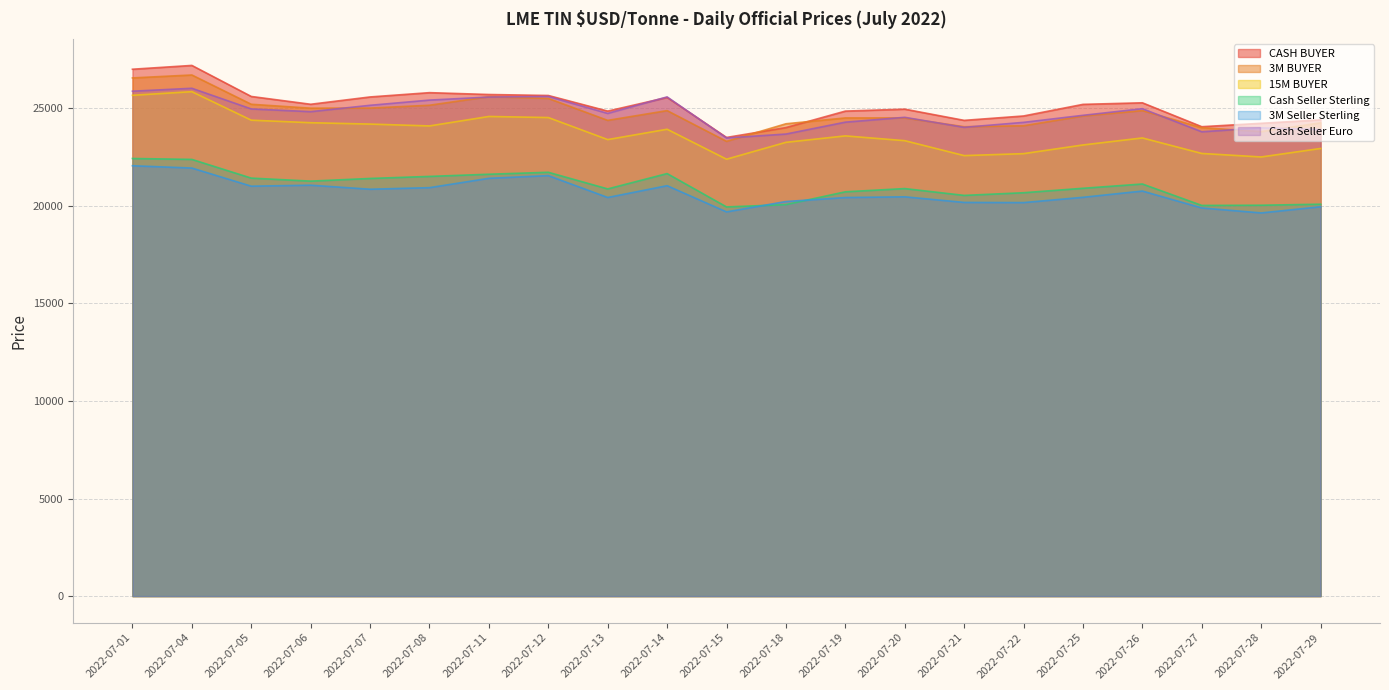

List the labels in order of Cash Seller Sterling value, smallest first.

2022-07-15, 2022-07-27, 2022-07-28, 2022-07-18, 2022-07-29, 2022-07-21, 2022-07-22, 2022-07-19, 2022-07-13, 2022-07-20, 2022-07-25, 2022-07-26, 2022-07-06, 2022-07-07, 2022-07-05, 2022-07-08, 2022-07-11, 2022-07-14, 2022-07-12, 2022-07-04, 2022-07-01